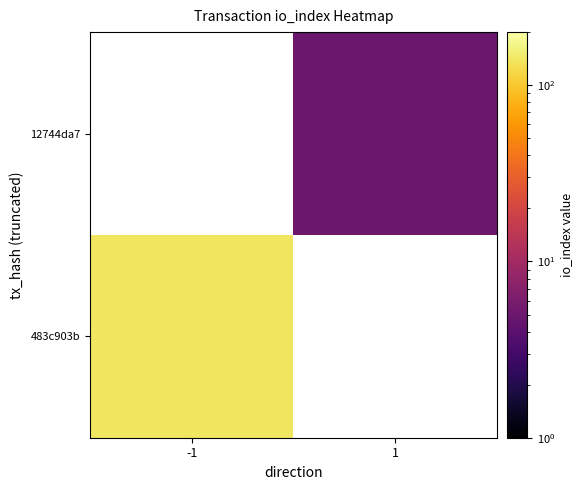

At -1, list the series in order from smallest to largest.

483c903b, 12744da7